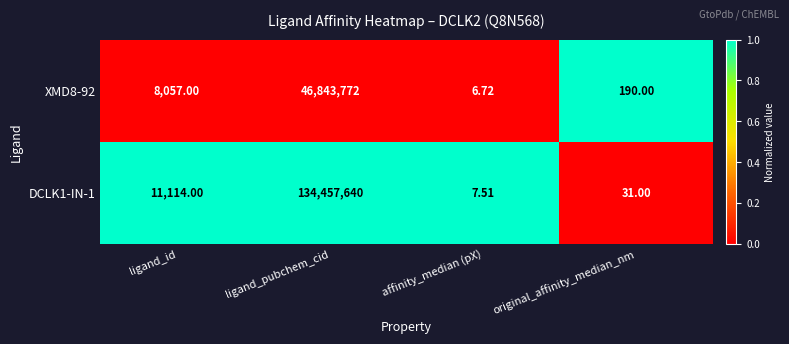

List the labels in order of XMD8-92 value, smallest first.

affinity_median (pX), original_affinity_median_nm, ligand_id, ligand_pubchem_cid